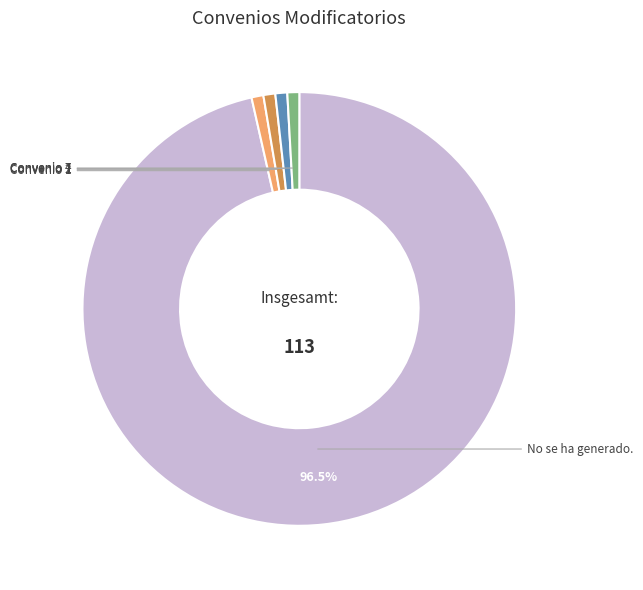

Does any single category account for the majority?

Yes